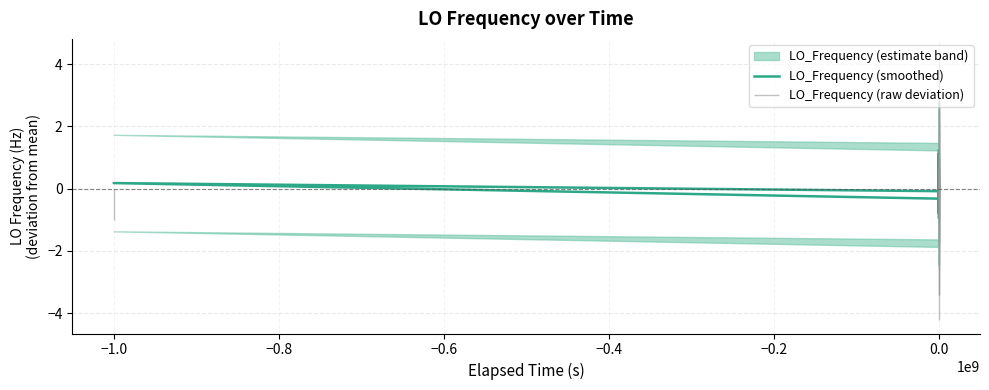

How many lines are shown in the chart?

1